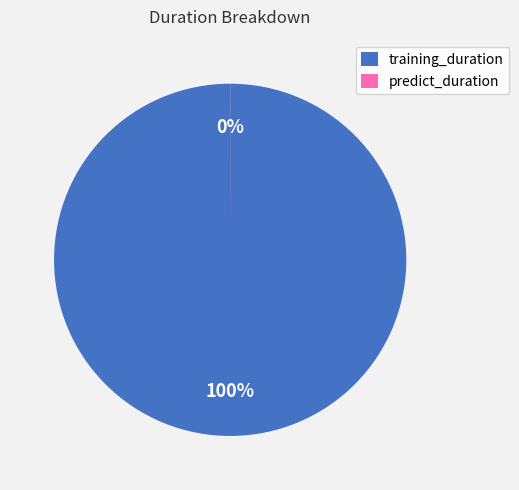

Is it true that training_duration is 100% of the pie?

True